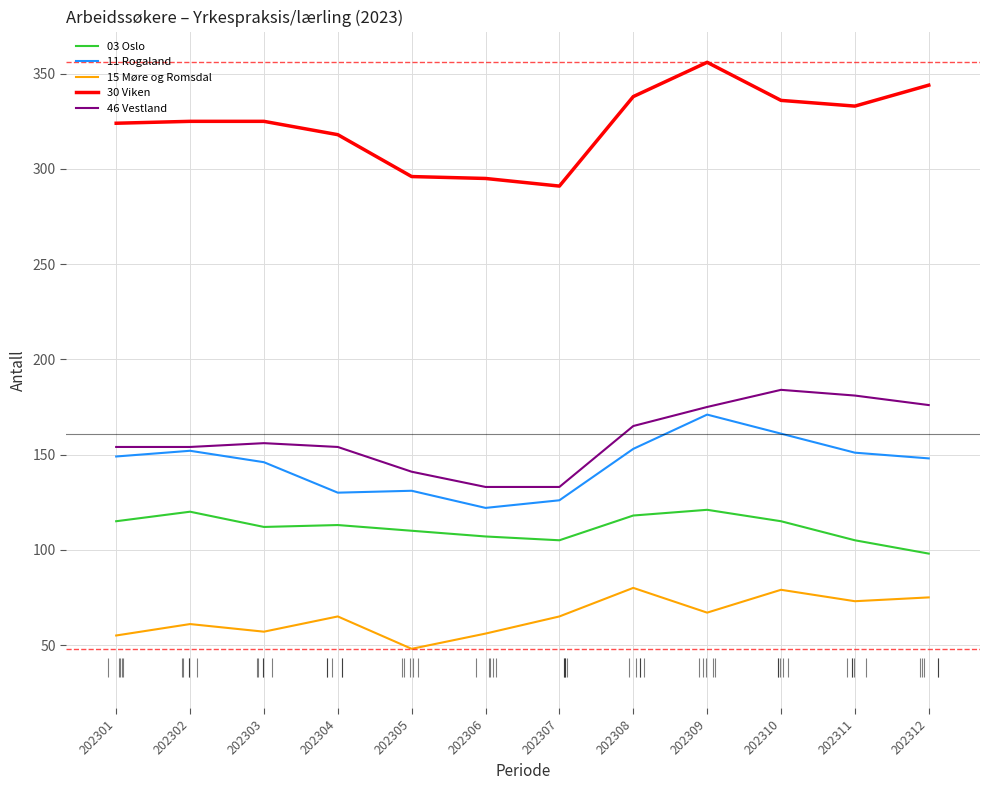

What is the total value across all series at 202309?

890